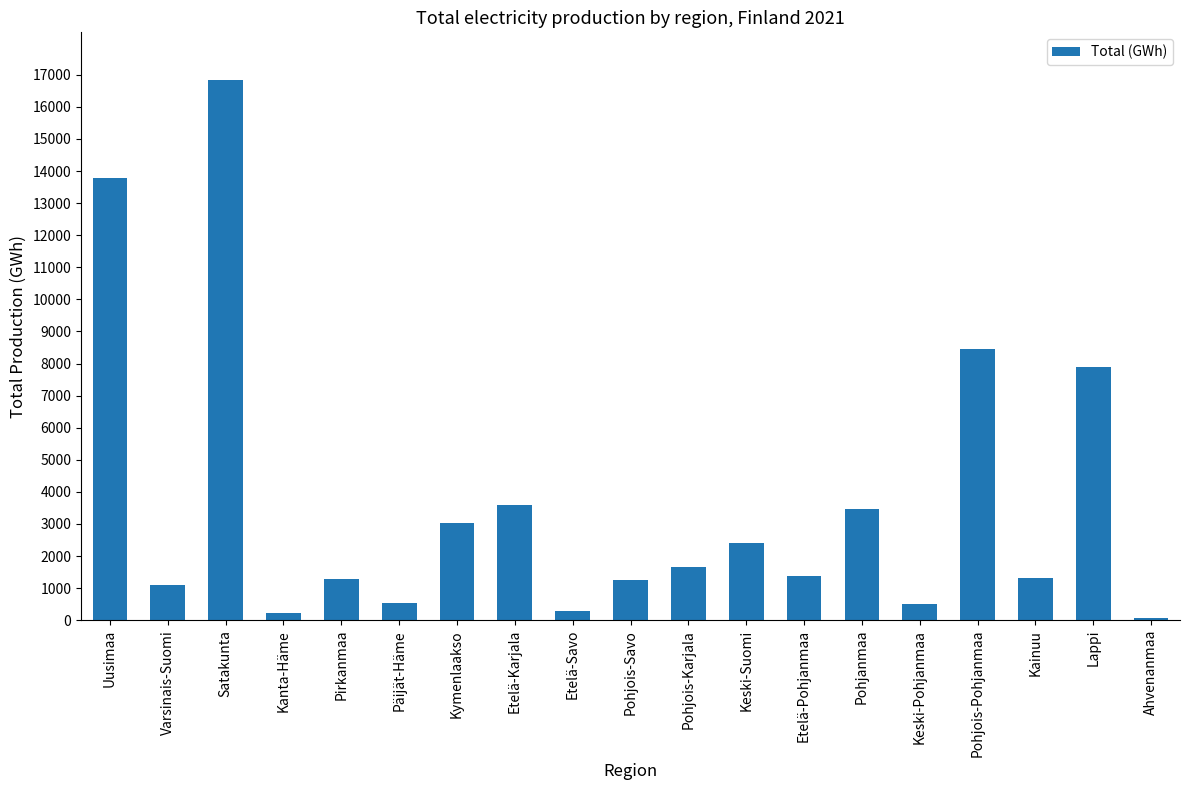

At which label is the value closest to 8440?

Pohjois-Pohjanmaa